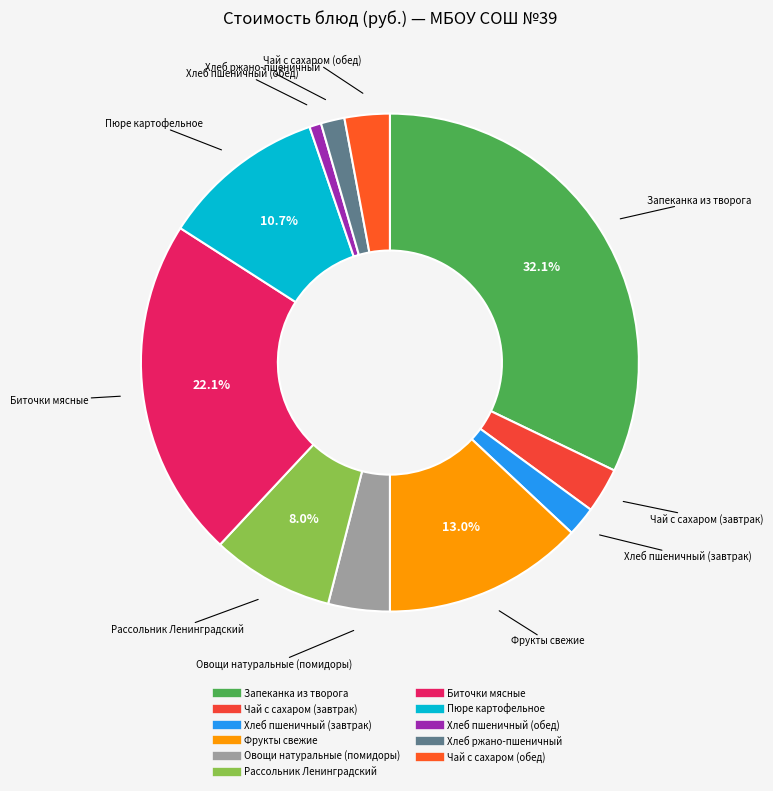

Combined, do Биточки мясные and Пюре картофельное account for over 50%?

No